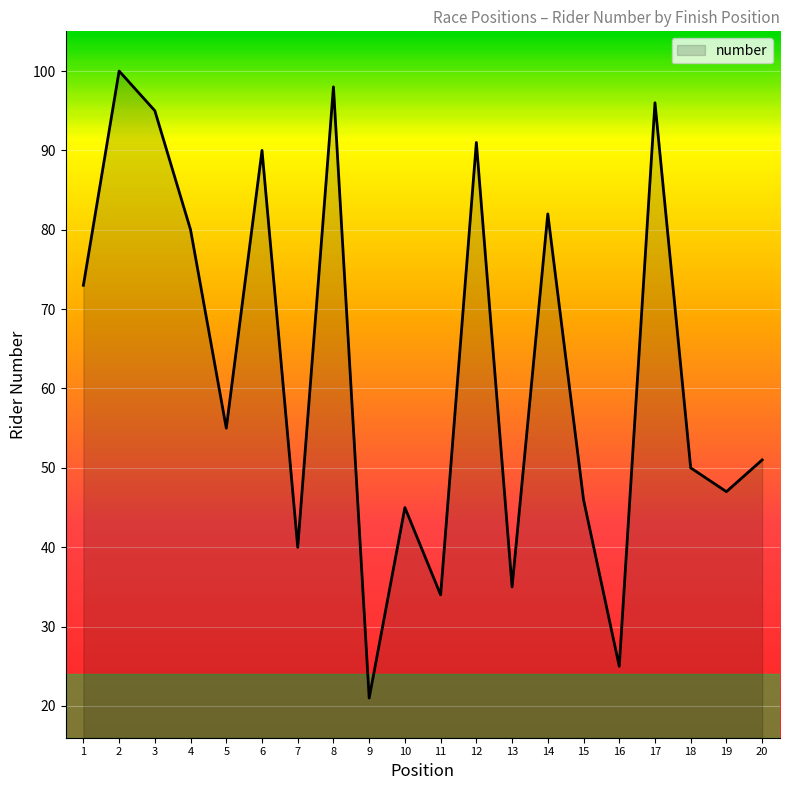

Which label corresponds to the largest value in the chart?

2